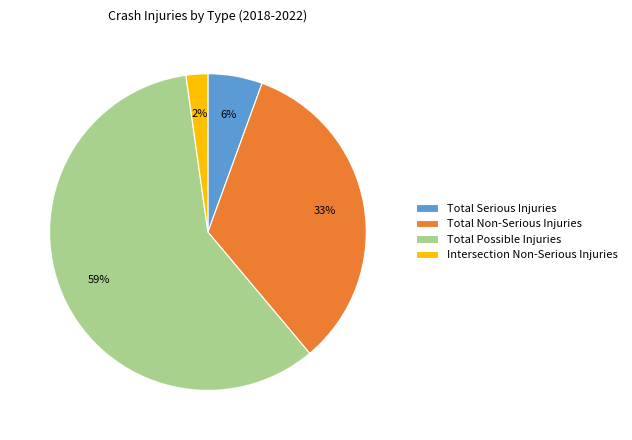

What is the majority slice?

Total Possible Injuries